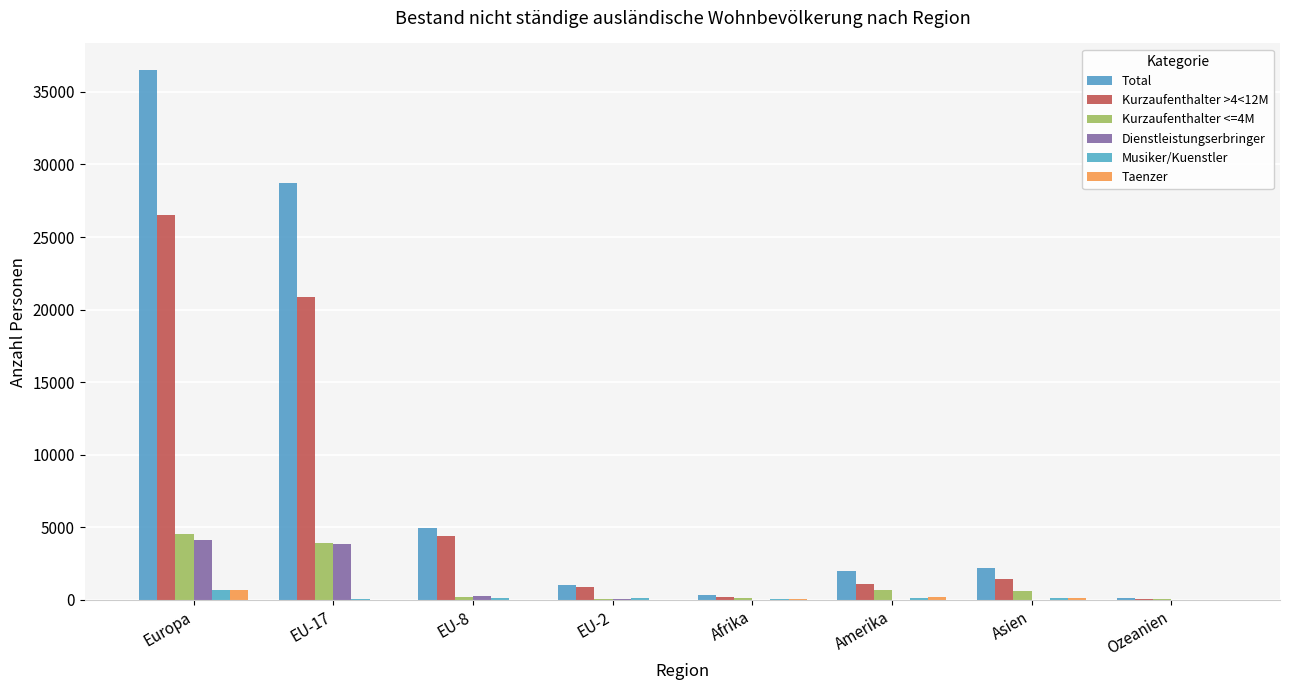

Reading left to right, transcribe all the data shown in this chart.

Total: Europa=36518	EU-17=28699	EU-8=4964	EU-2=1043	Afrika=354	Amerika=2008	Asien=2177	Ozeanien=114
Kurzaufenthalter >4<12M: Europa=26496	EU-17=20877	EU-8=4375	EU-2=875	Afrika=179	Amerika=1048	Asien=1408	Ozeanien=66
Kurzaufenthalter <=4M: Europa=4528	EU-17=3937	EU-8=214	EU-2=50	Afrika=100	Amerika=665	Asien=581	Ozeanien=47
Dienstleistungserbringer: Europa=4122	EU-17=3836	EU-8=249	EU-2=22	Afrika=2	Amerika=2	Asien=0	Ozeanien=0
Musiker/Kuenstler: Europa=670	EU-17=49	EU-8=126	EU-2=96	Afrika=40	Amerika=102	Asien=93	Ozeanien=1
Taenzer: Europa=702	EU-17=0	EU-8=0	EU-2=0	Afrika=33	Amerika=191	Asien=95	Ozeanien=0